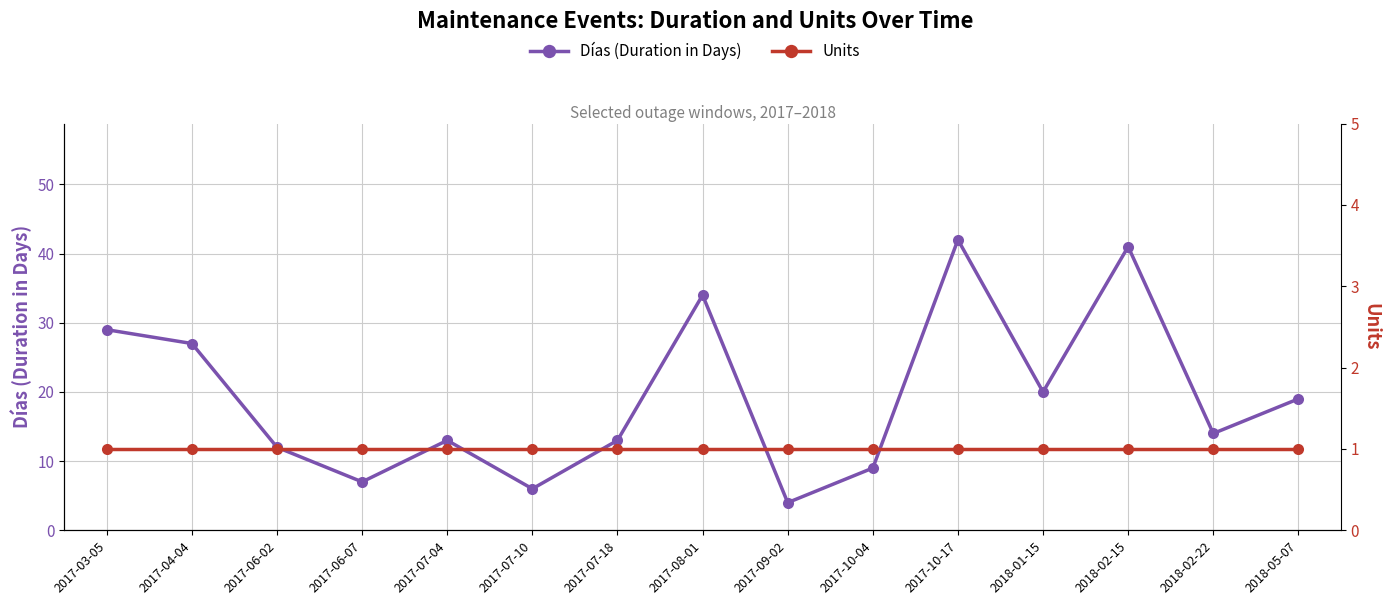

What is the total value across all series at 2017-10-17?

43